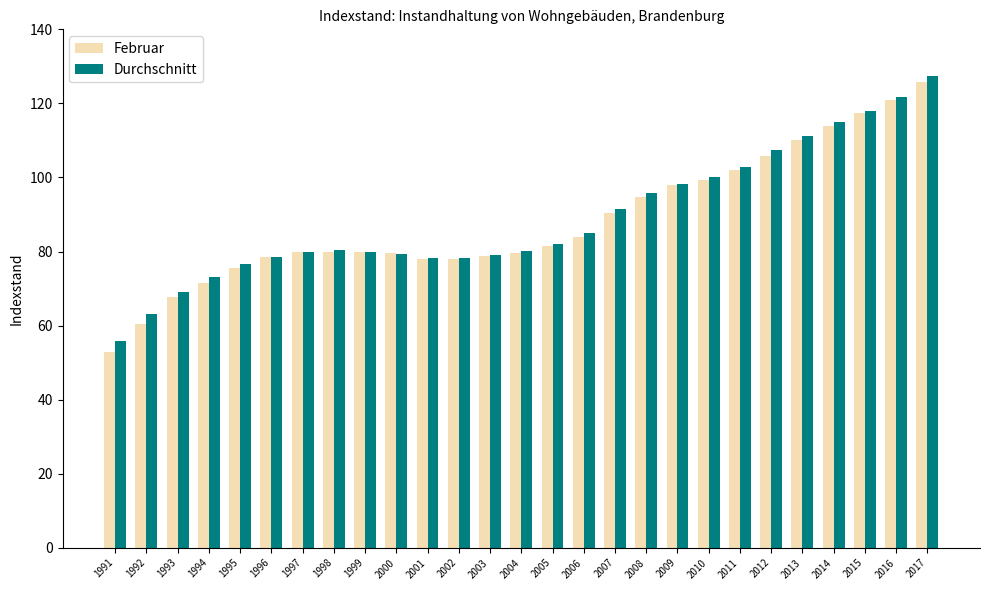

The value of Durchschnitt at 2014 is 72.0. True or false?

False